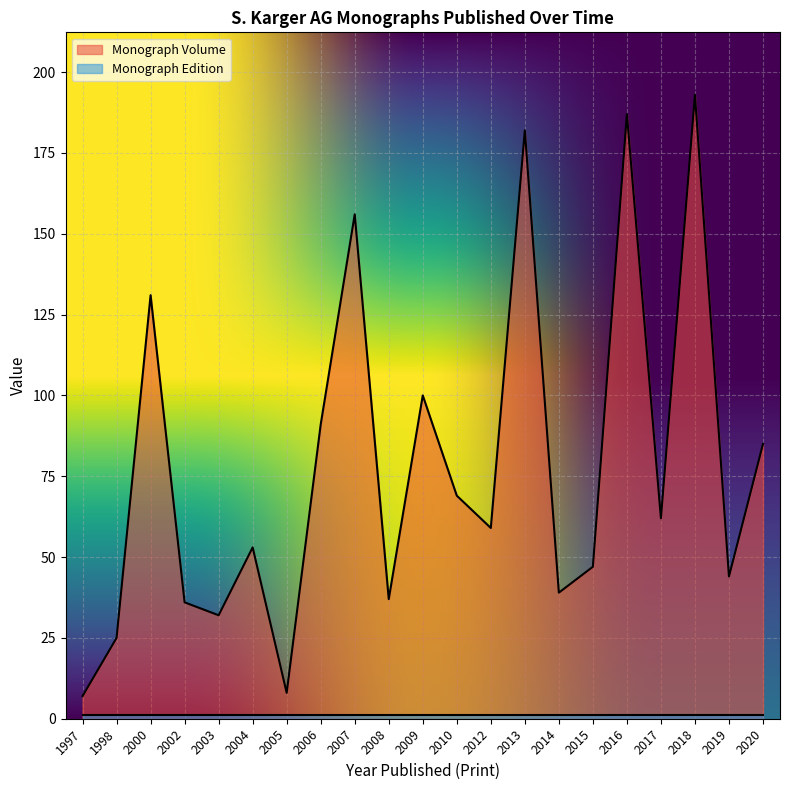

What is the difference between the maximum and minimum values in the Monograph Volume series?

186